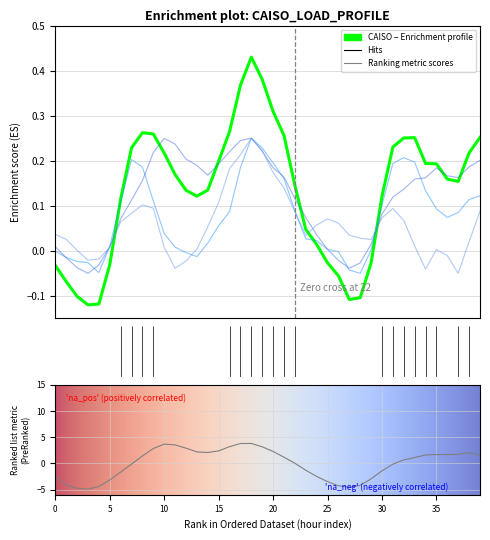

Count the number of categories in the chart.

40